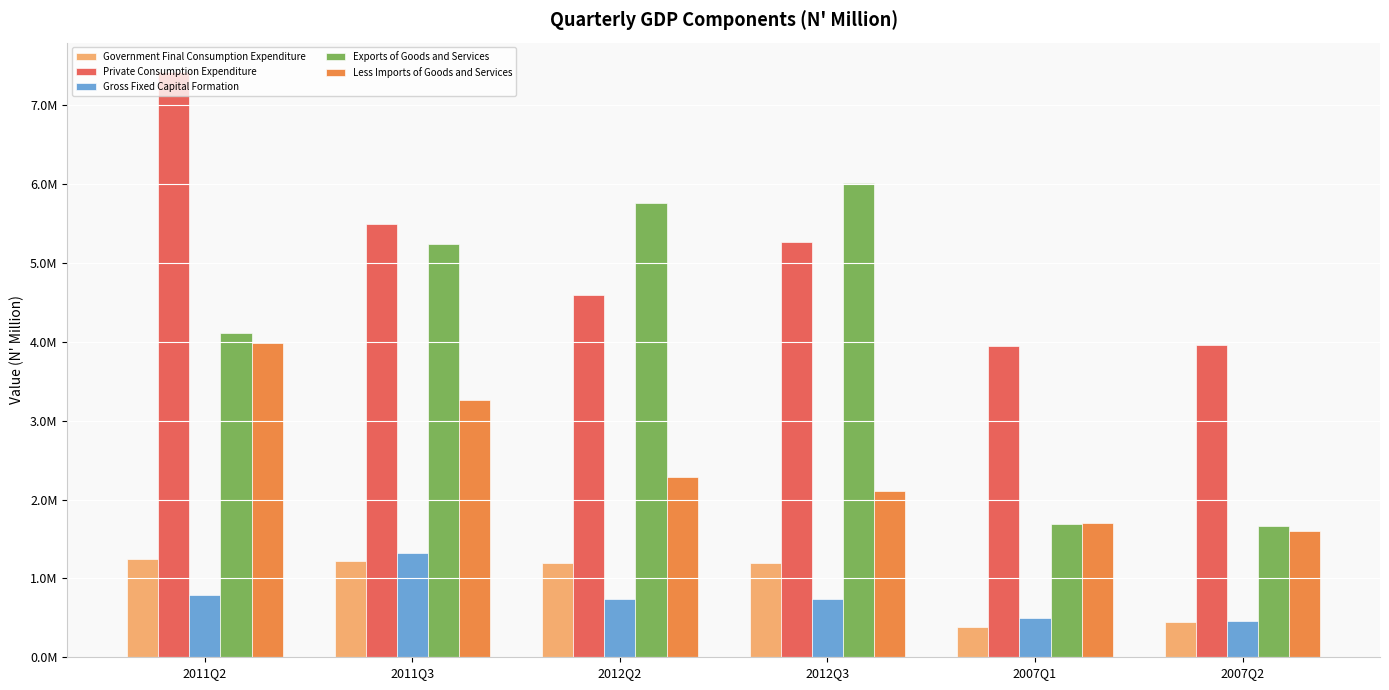

Reading right to left, extract all data points from this chart.

Government Final Consumption Expenditure: 2007Q2=448235.2	2007Q1=384399.2	2012Q3=1201647.4	2012Q2=1196393.7	2011Q3=1222878.8	2011Q2=1251103.1
Private Consumption Expenditure: 2007Q2=3954734.8	2007Q1=3944404.8	2012Q3=5270375.3	2012Q2=4591333.7	2011Q3=5497281.3	2011Q2=7423549.1
Gross Fixed Capital Formation: 2007Q2=461054.1	2007Q1=491835.4	2012Q3=737711.2	2012Q2=741544.4	2011Q3=1322383.4	2011Q2=786131.4
Exports of Goods and Services: 2007Q2=1660518.0	2007Q1=1694796.7	2012Q3=6015035.4	2012Q2=5758299.3	2011Q3=5247169.4	2011Q2=4115567.0
Less Imports of Goods and Services: 2007Q2=1603442.1	2007Q1=1706747.6	2012Q3=2107712.8	2012Q2=2280849.9	2011Q3=3267888.6	2011Q2=3981435.7